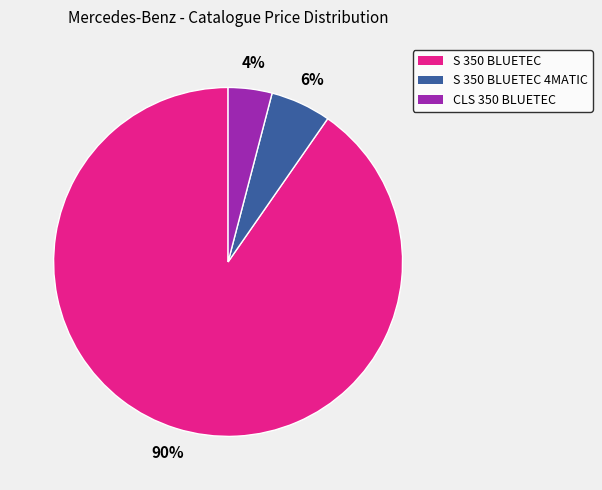

To the nearest percent, what is the average slice percentage?

33%